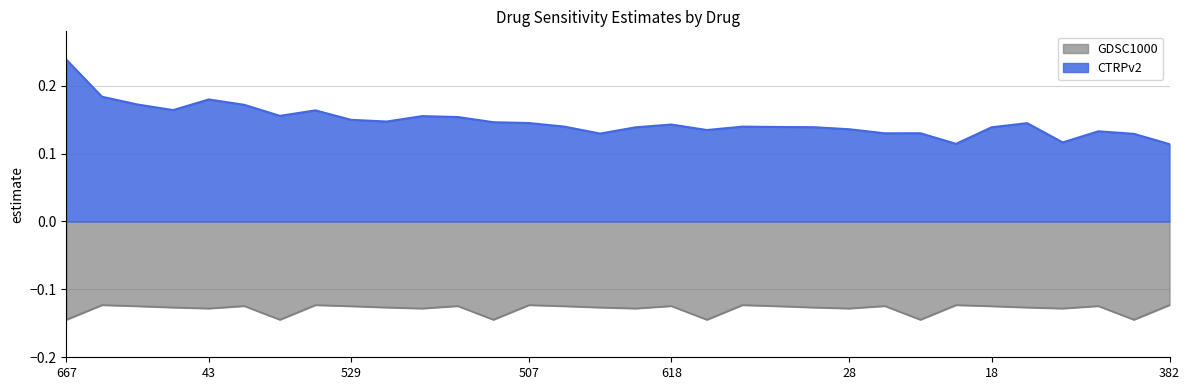

What is the label of the 26th point from the left?

437